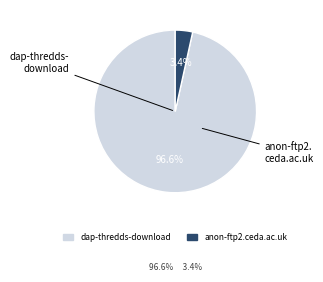

What is the majority slice?

dap-thredds-download